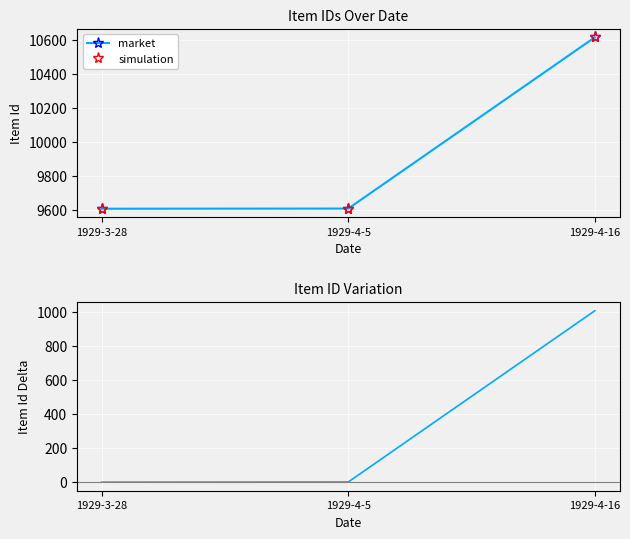

Reading right to left, extract all data points from this chart.

market: 10616	9608	9607
simulation: 10616	9608	9607
delta: 1008	1	0